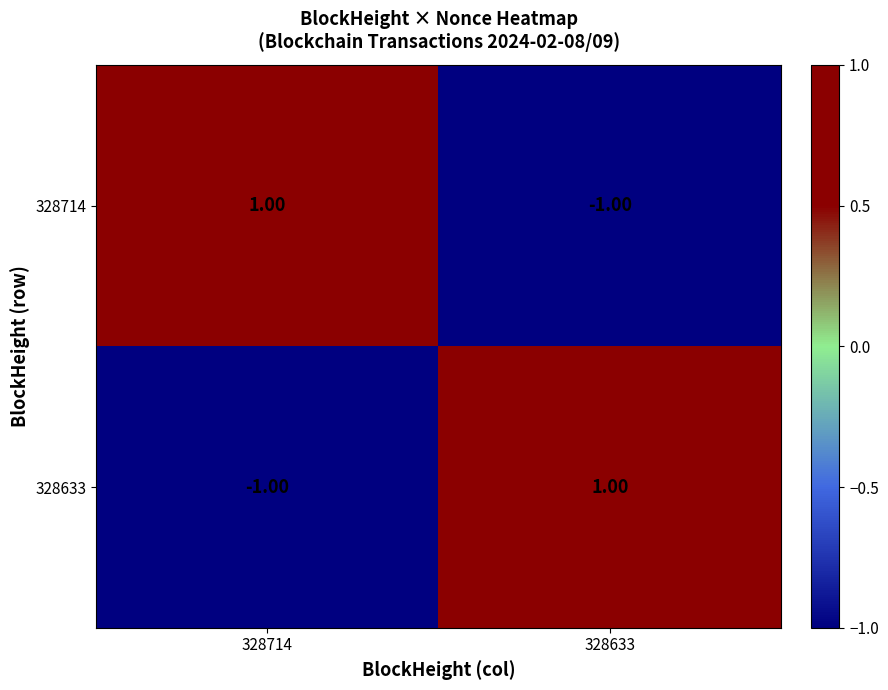

At 328714, list the series in order from largest to smallest.

328714, 328633